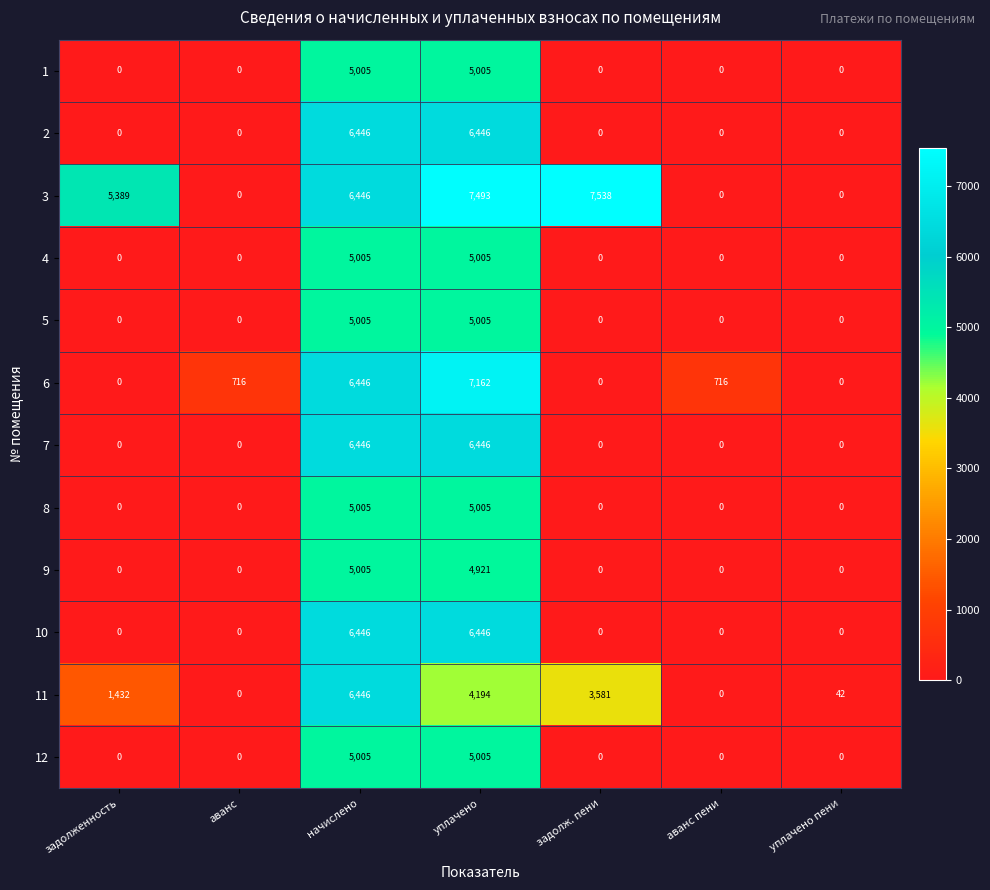

How many series are shown in this chart?

12